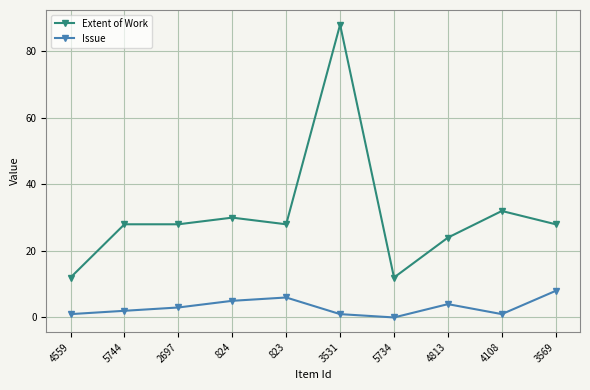

True or false: Issue and Extent of Work cross at least once.

False